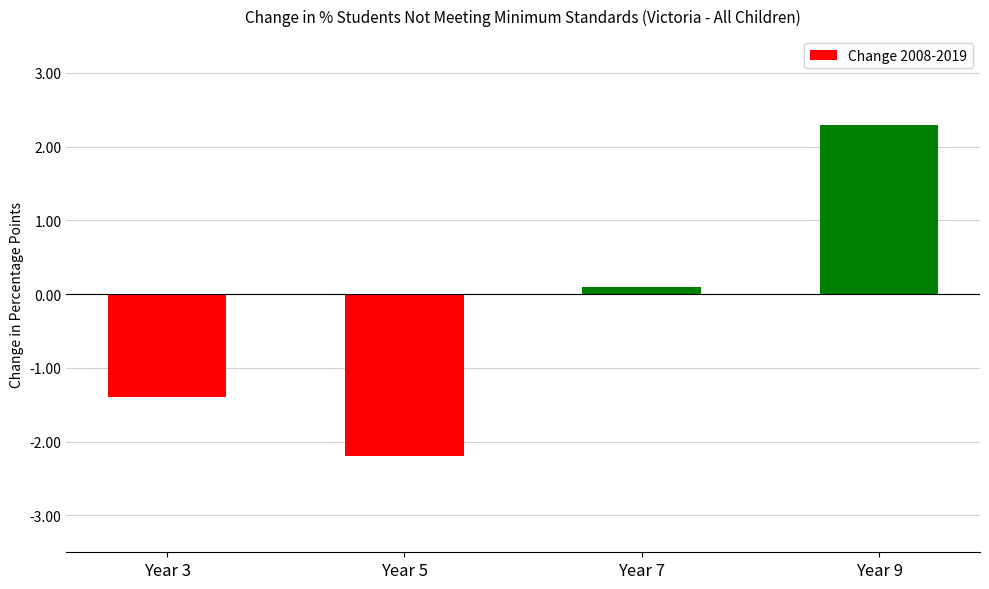

Which label corresponds to the largest value in the chart?

Year 9